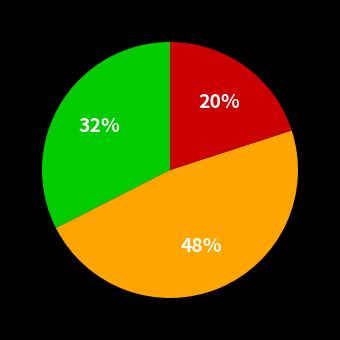

How many slices are in this pie chart?

3